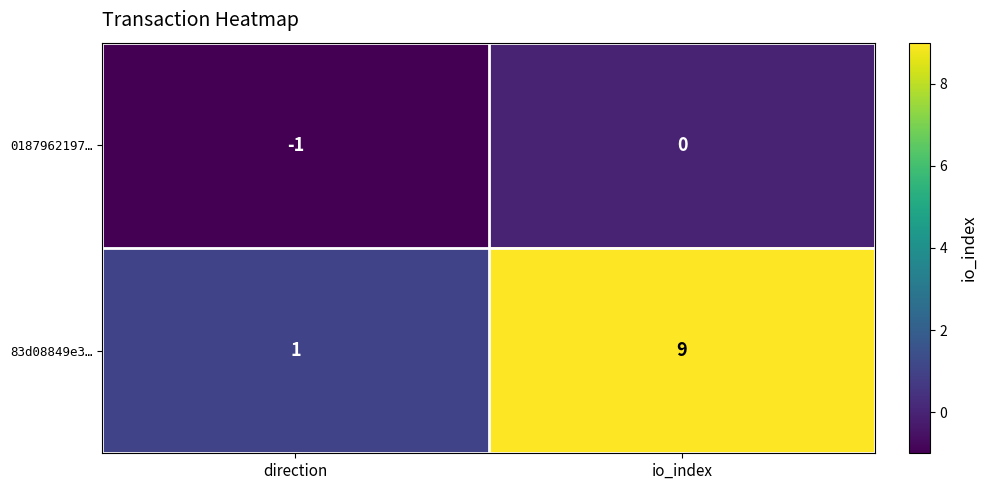

What is the maximum value shown in the chart?

9